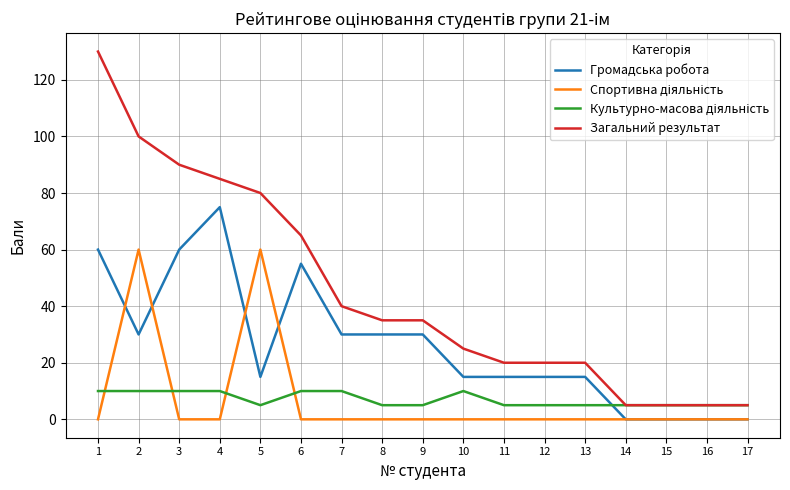

Which series has the largest total across all categories?

Загальний результат